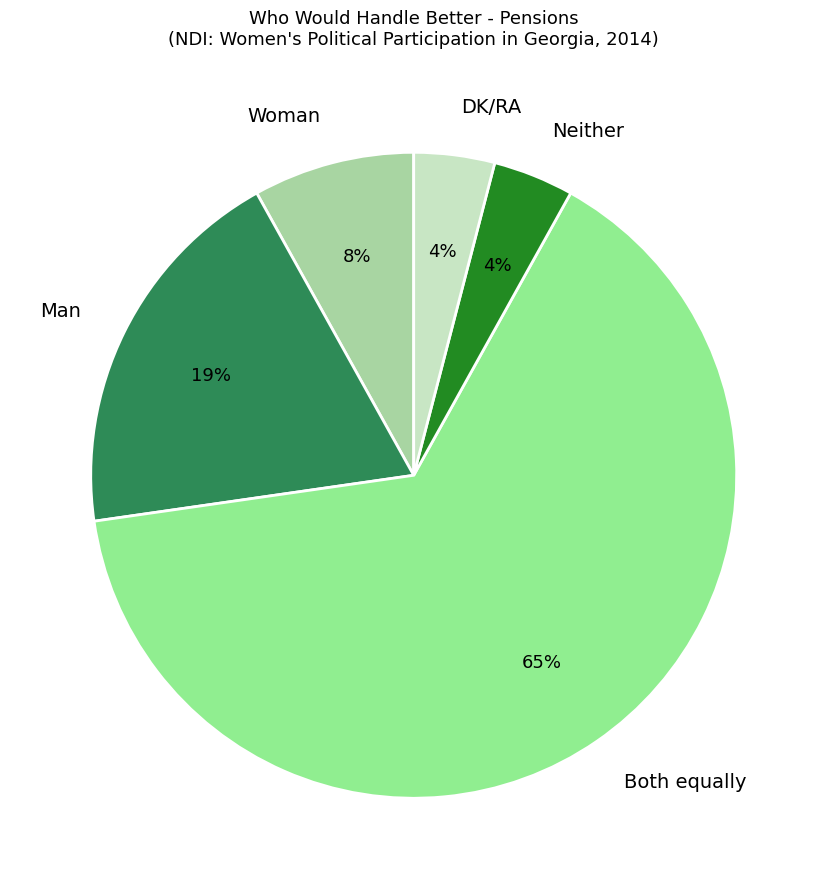

To the nearest percent, what is the difference between the Man and DK/RA slice percentages?

15%